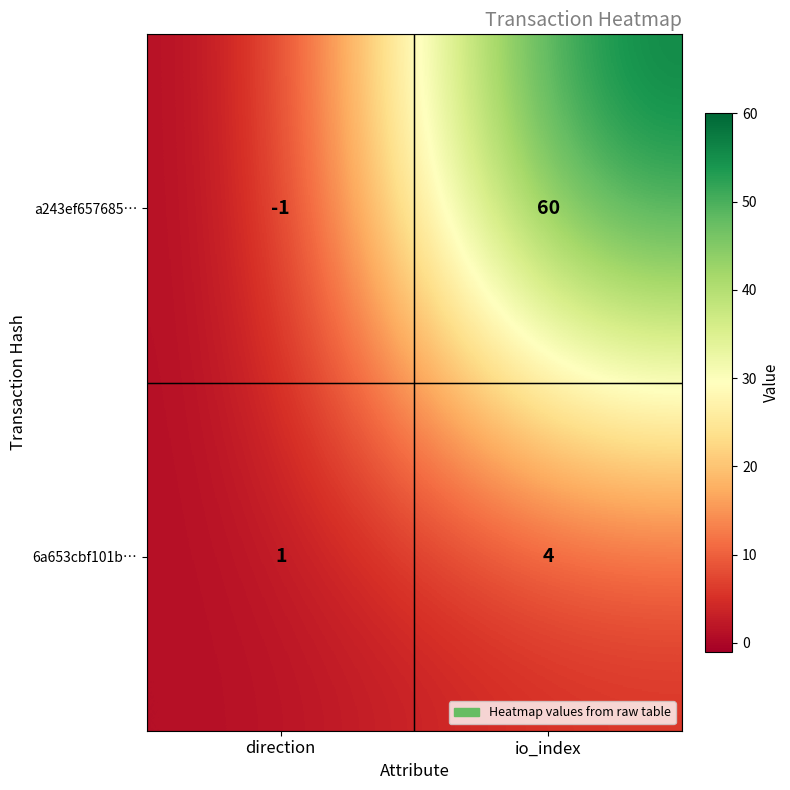

At how many categories does at least one series exceed 51?

1